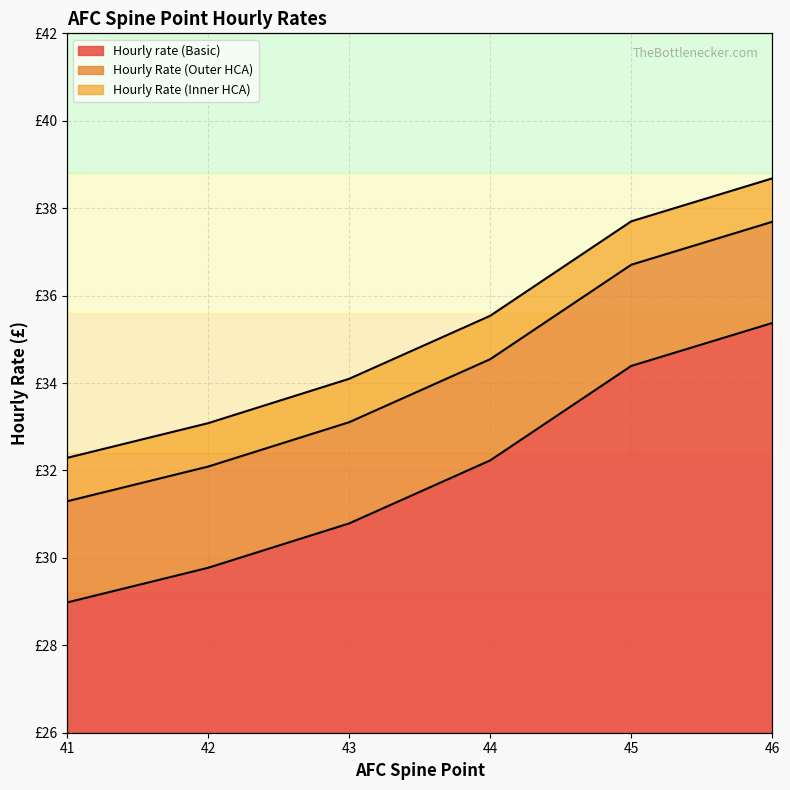

At which label does Hourly Rate (Outer HCA) reach its peak?

46